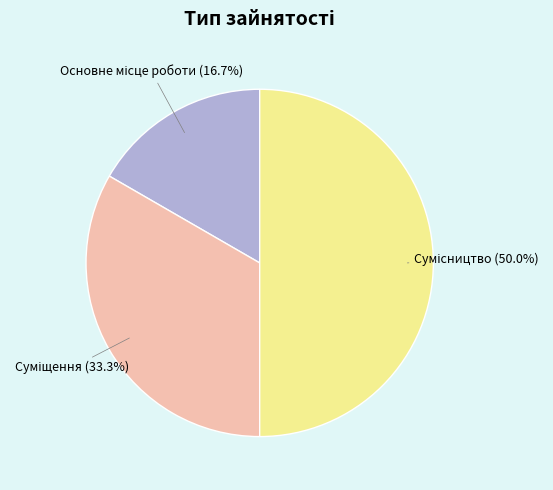

How many slices are in this pie chart?

3